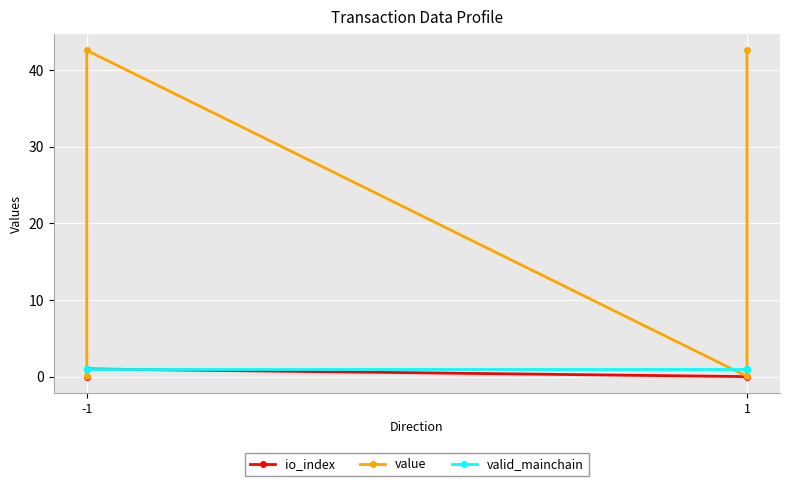

Which series has the widest spread of values?

value